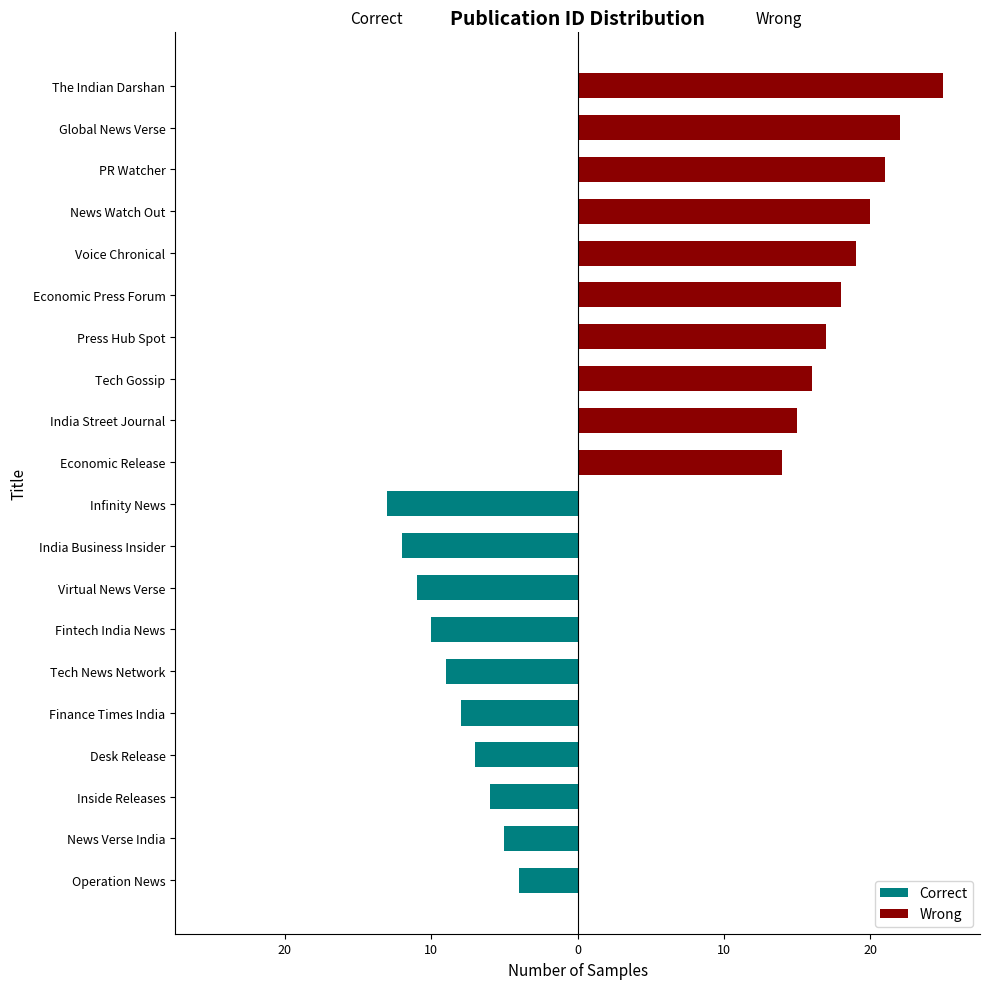

True or false: Correct has a value of -8 at India Business Insider.

False